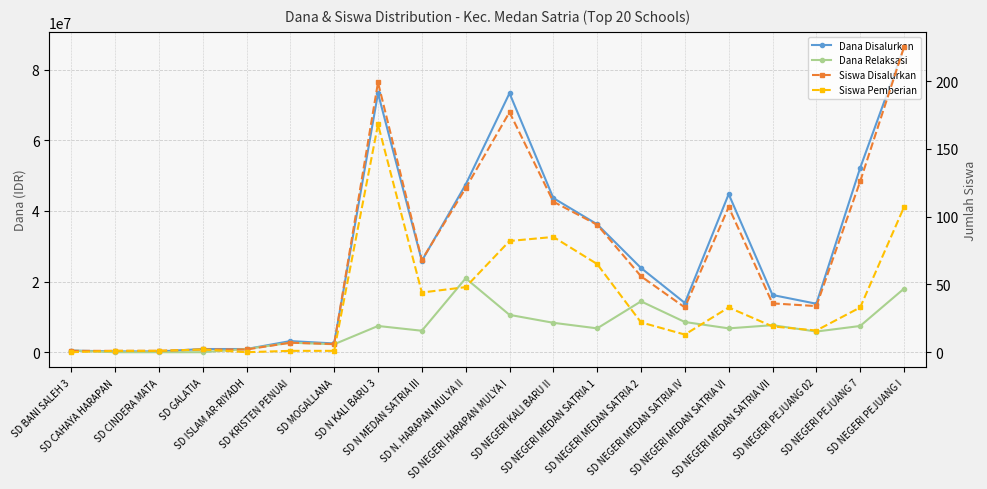

Is this an area chart (filled region under the line)?

No